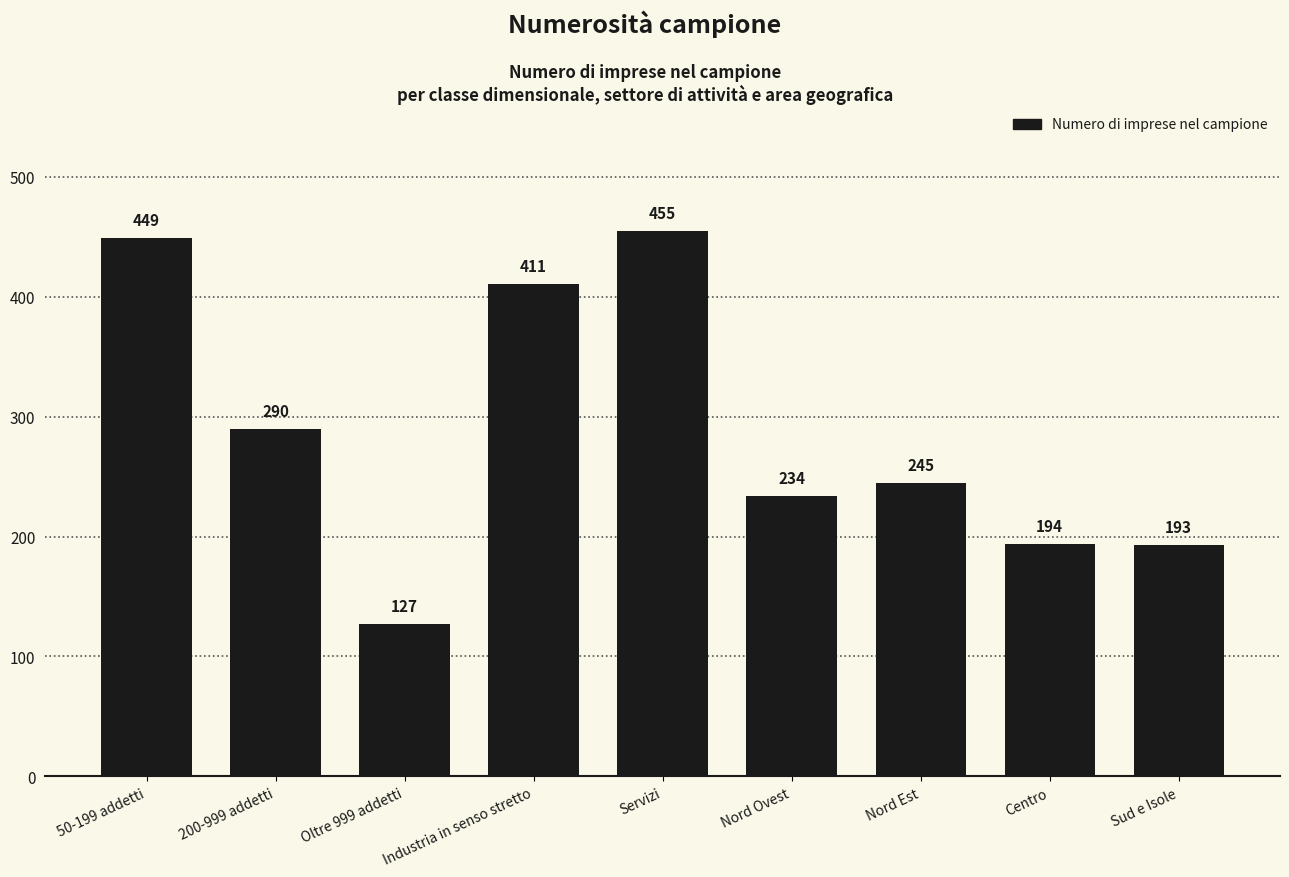

What is the label of the 9th bar from the right?

50-199 addetti